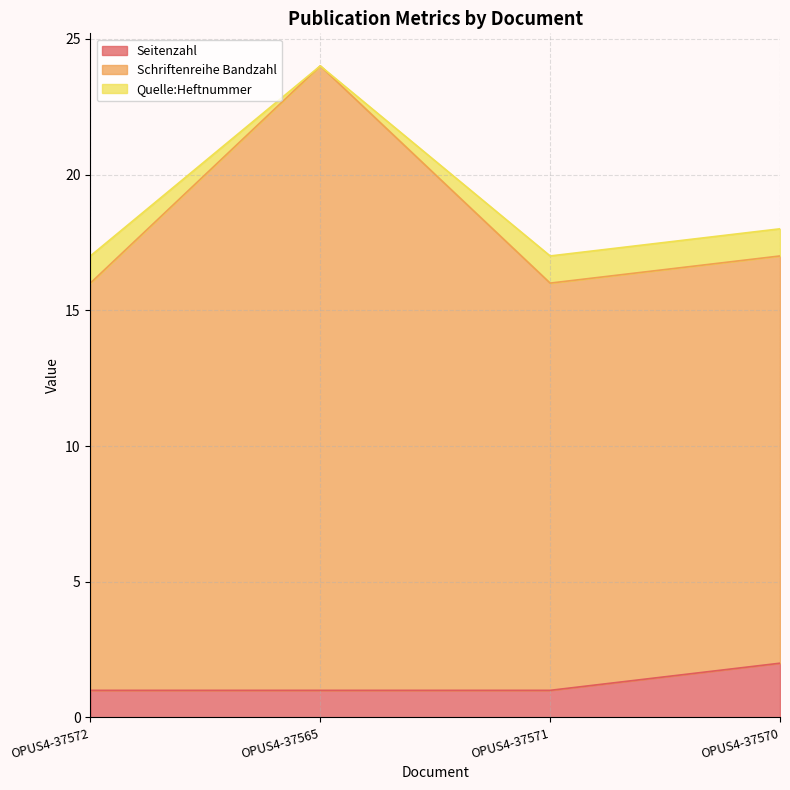

What is the difference between the Schriftenreihe Bandzahl values at OPUS4-37565 and OPUS4-37571?

8